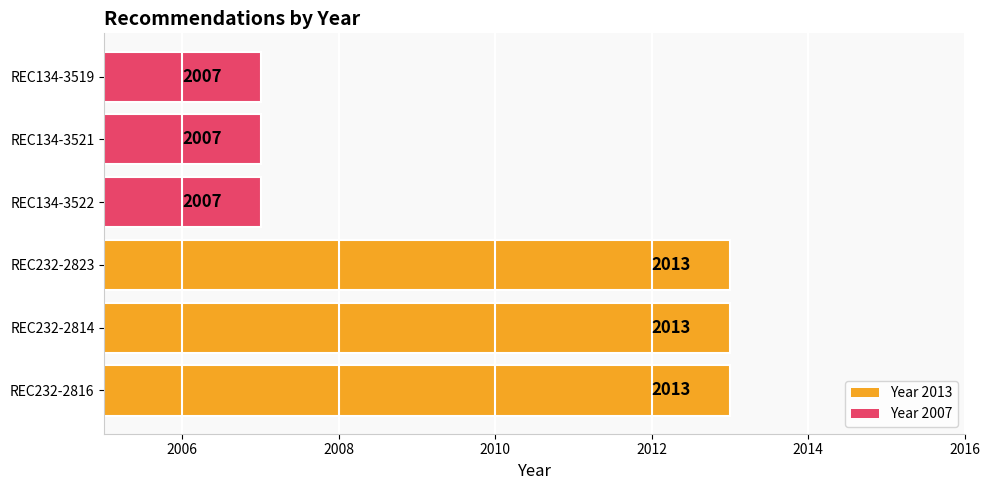

Does the chart contain any negative values?

No